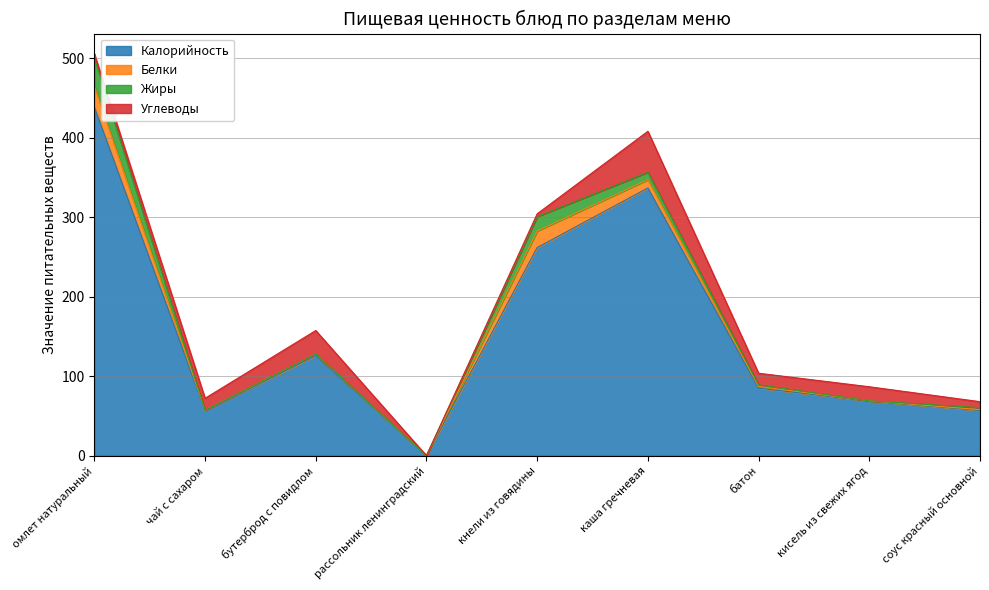

What is the difference between the maximum and minimum values in the Белки series?

26.6